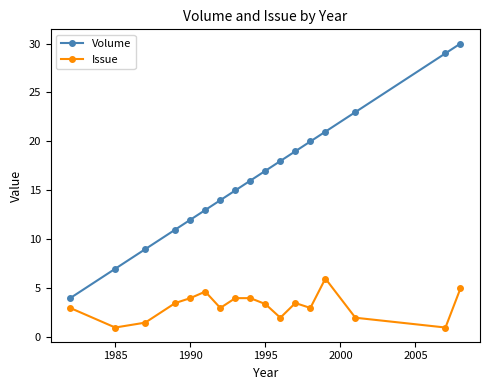

Rank the series by their maximum value, from lowest to highest.

Issue, Volume